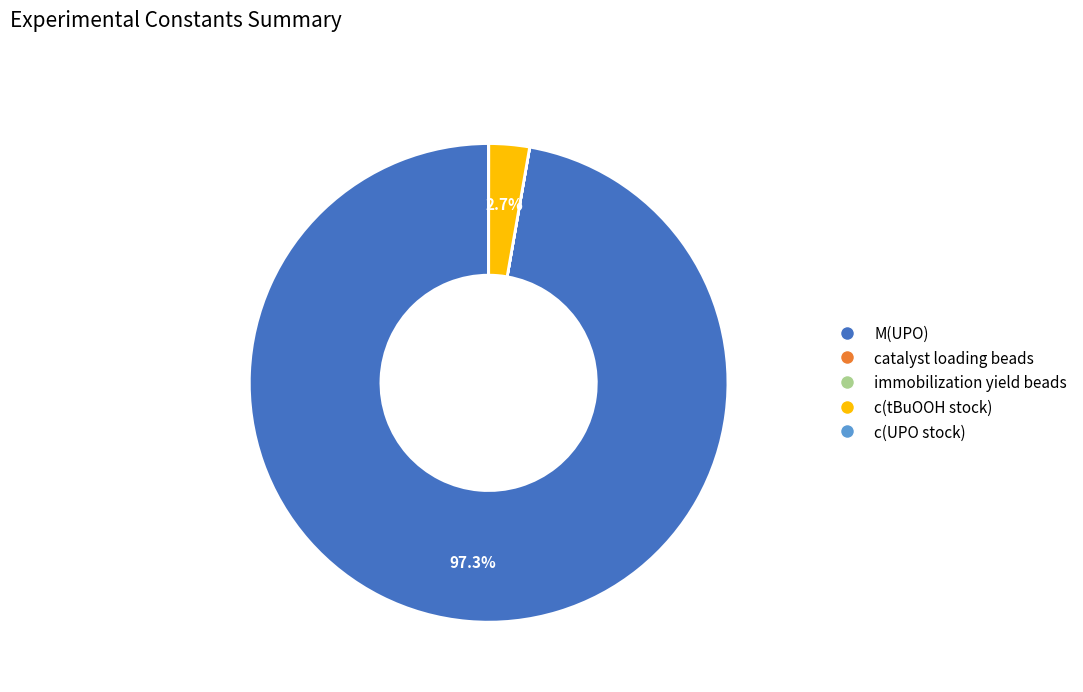

Is there a majority slice in this chart?

Yes